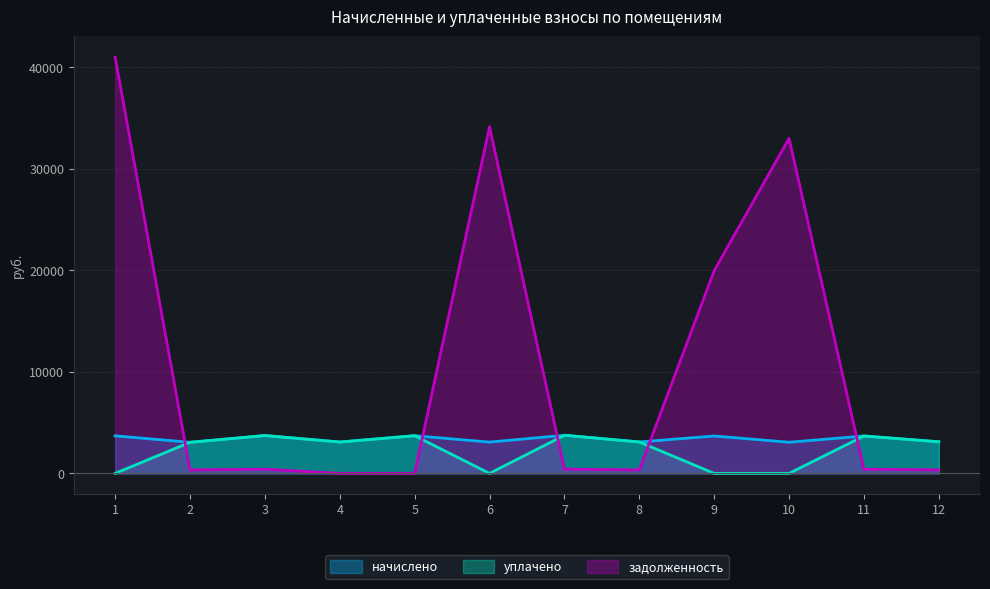

What are all the series names shown in the legend?

начислено, уплачено, задолженность